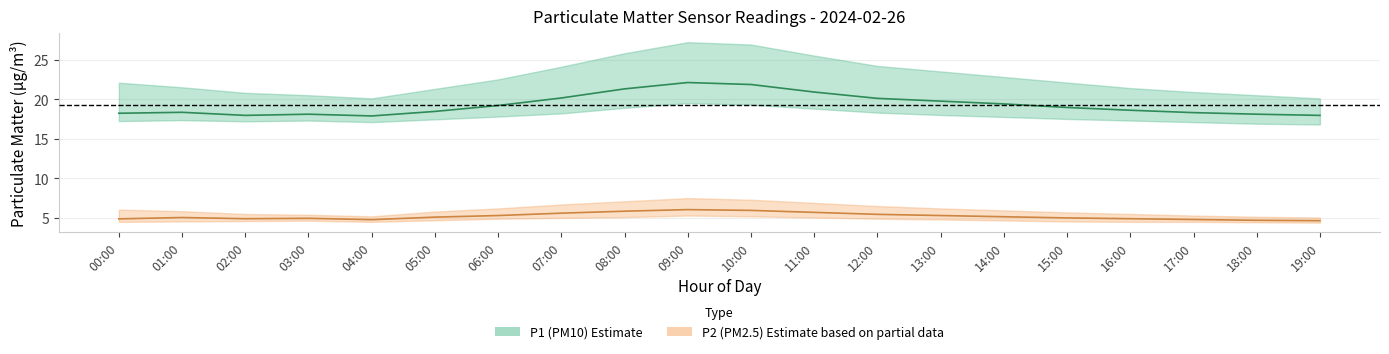

How many categories are shown in the chart?

20